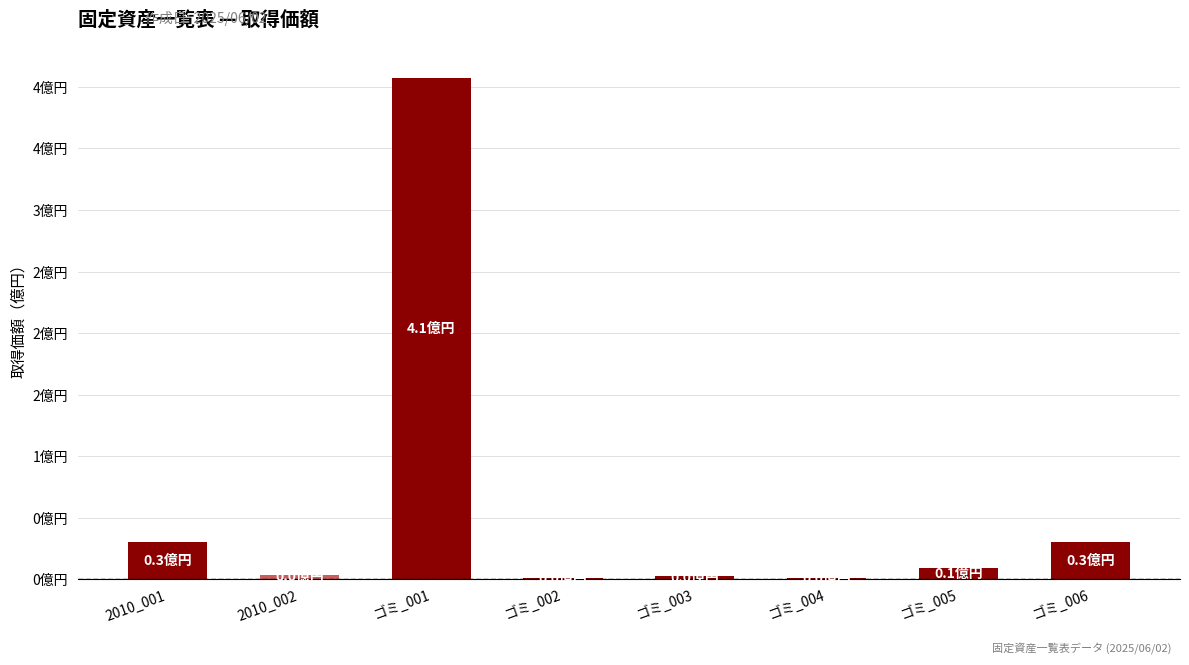

Are the bars horizontal?

No